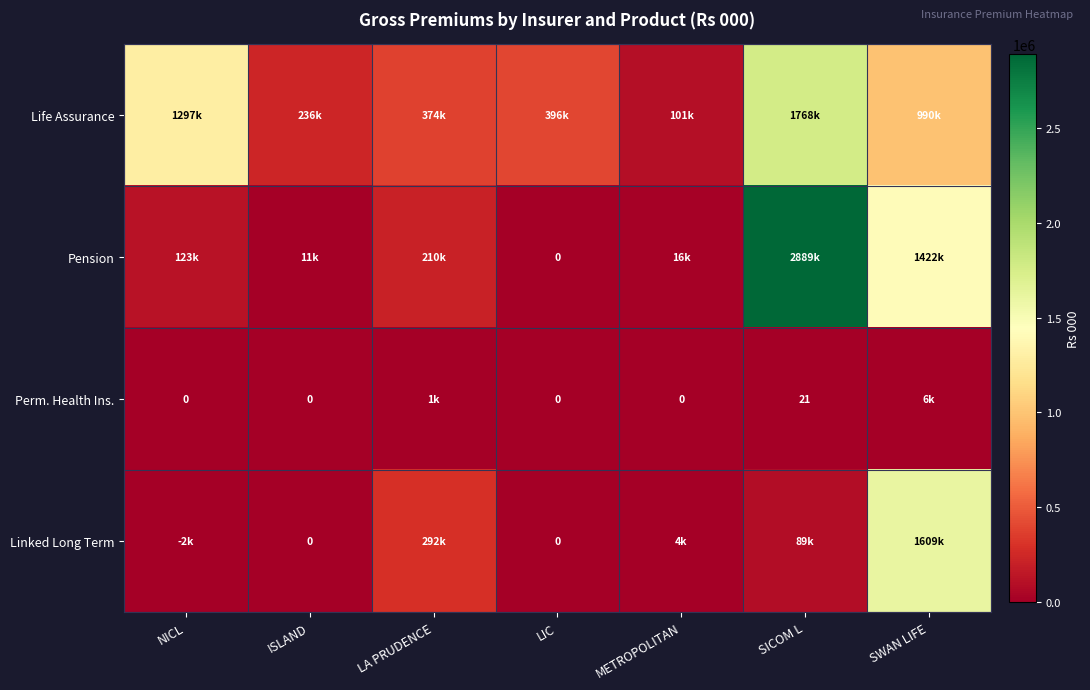

Which series has the widest spread of values?

Pension